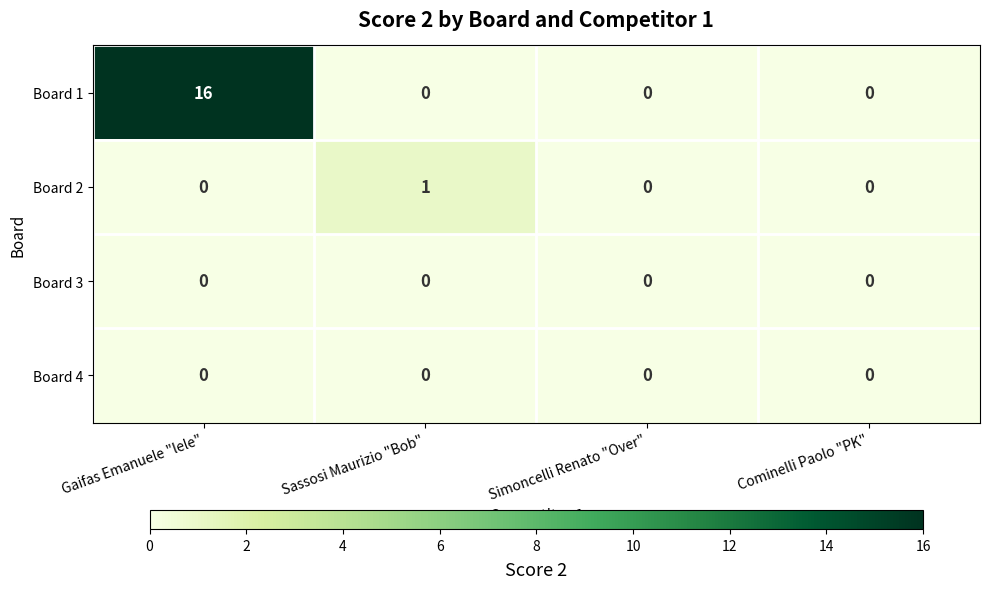

Is it true that Board 3 equals 0 at Cominelli Paolo "PK"?

True